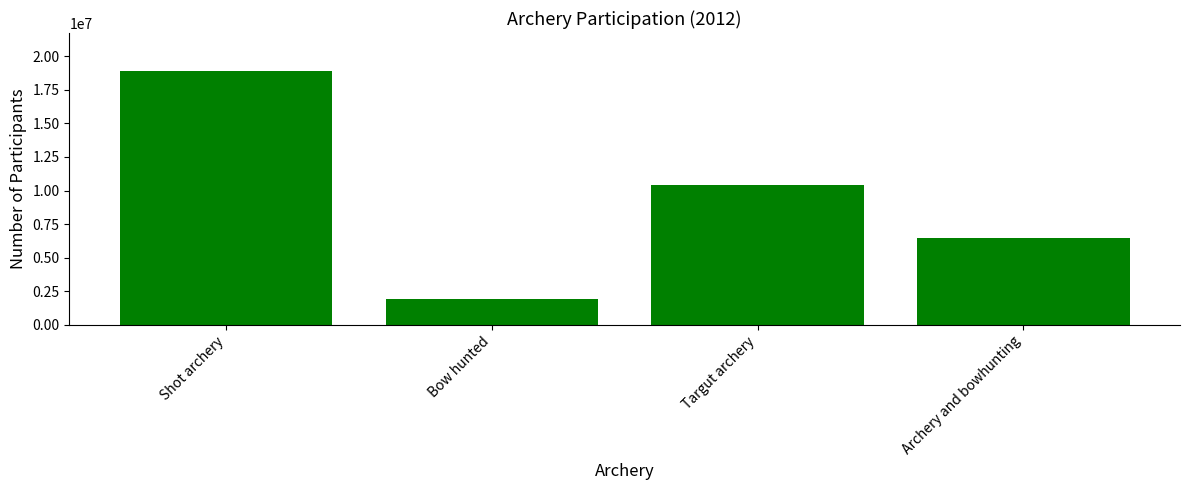

What is the difference between the maximum and minimum values?

17000000